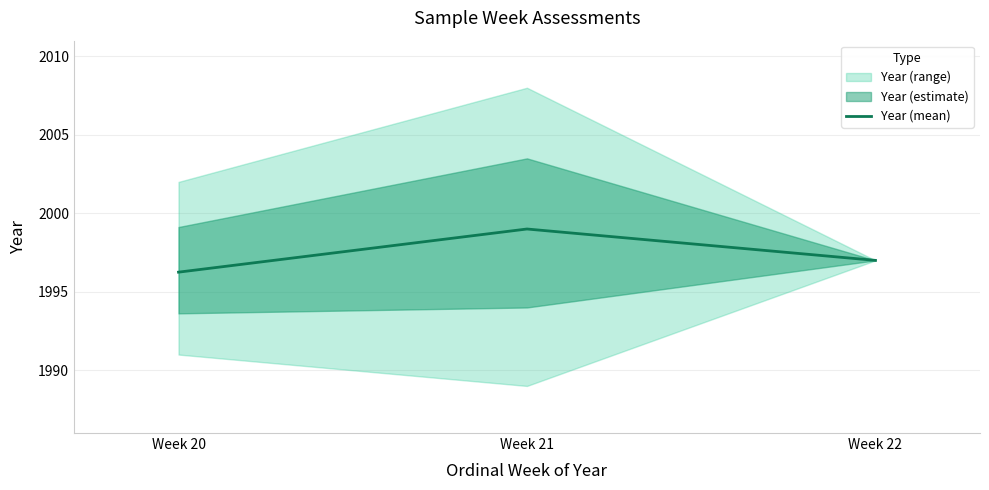

The value at Week 22 is 3405.2. True or false?

False